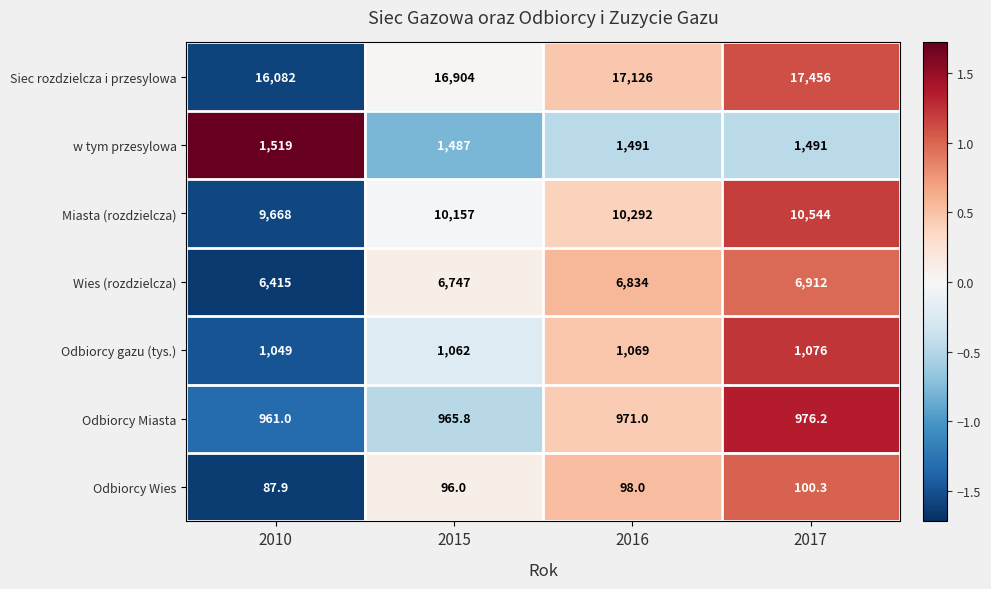

At which category is the sum across all series the highest?

2017